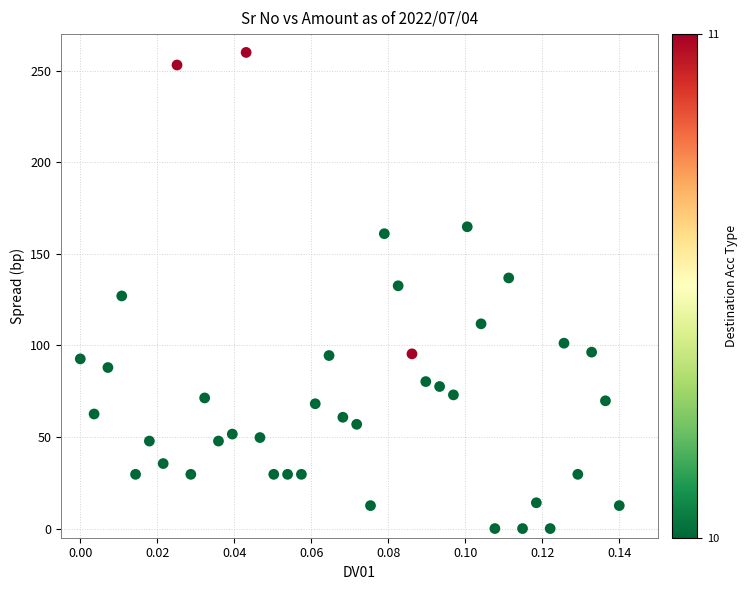

What is the range of Y values (max minus min)?

260.0